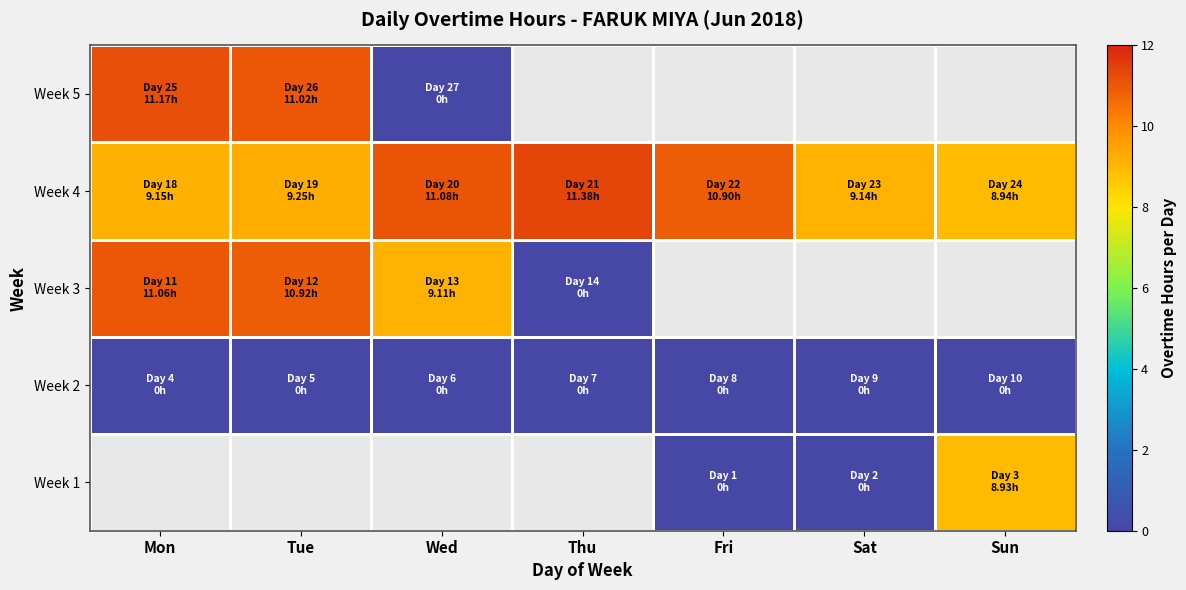

At Mon, list the series in order from largest to smallest.

Week 1, Week 5, Week 3, Week 4, Week 2